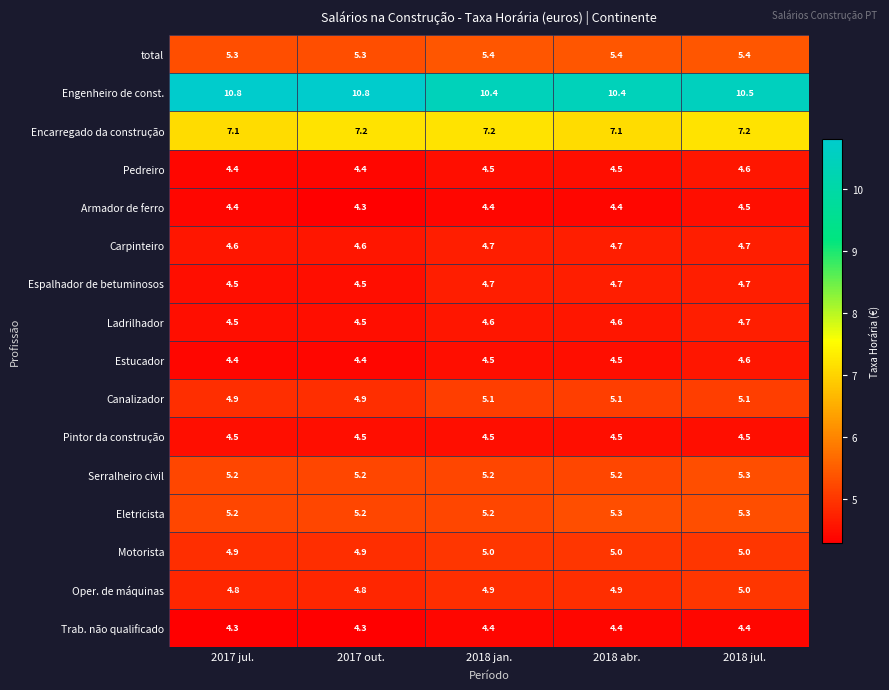

What is the spread (max minus min) of values at 2018 jul.?

6.1